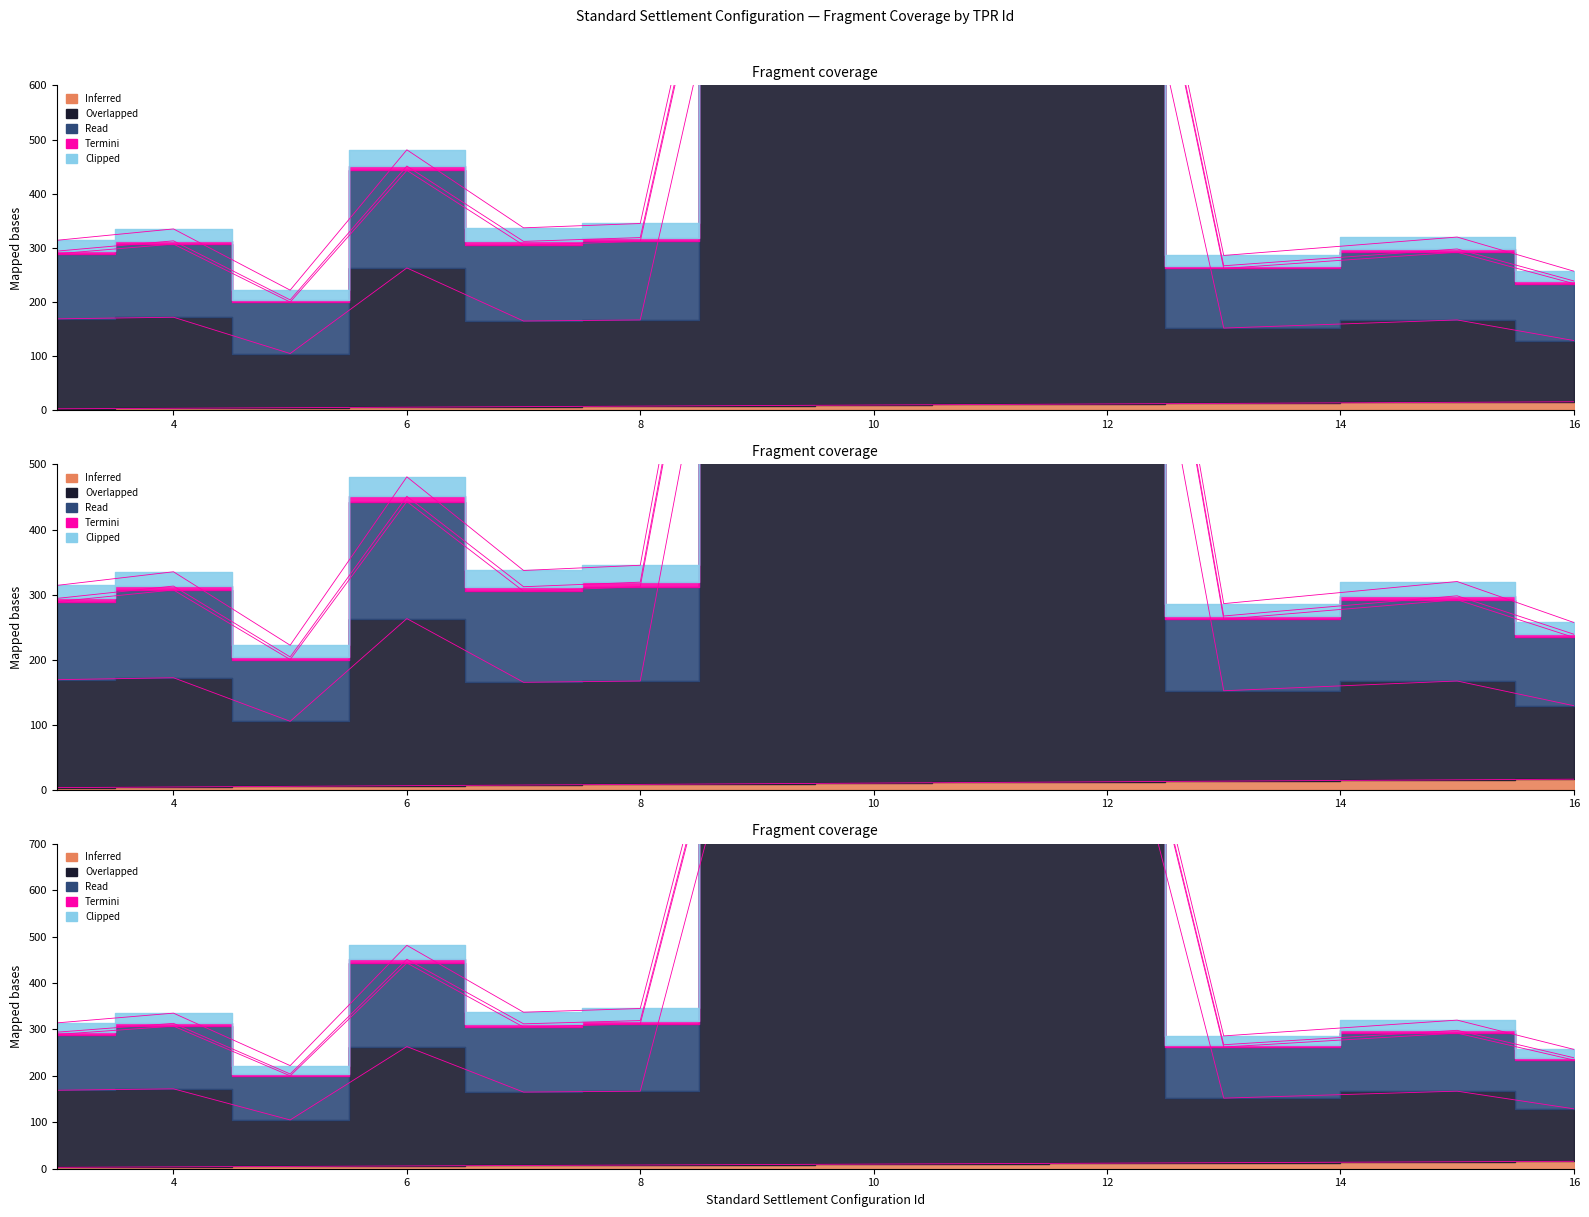

Read the Inferred value at 10, to the nearest 10.

10